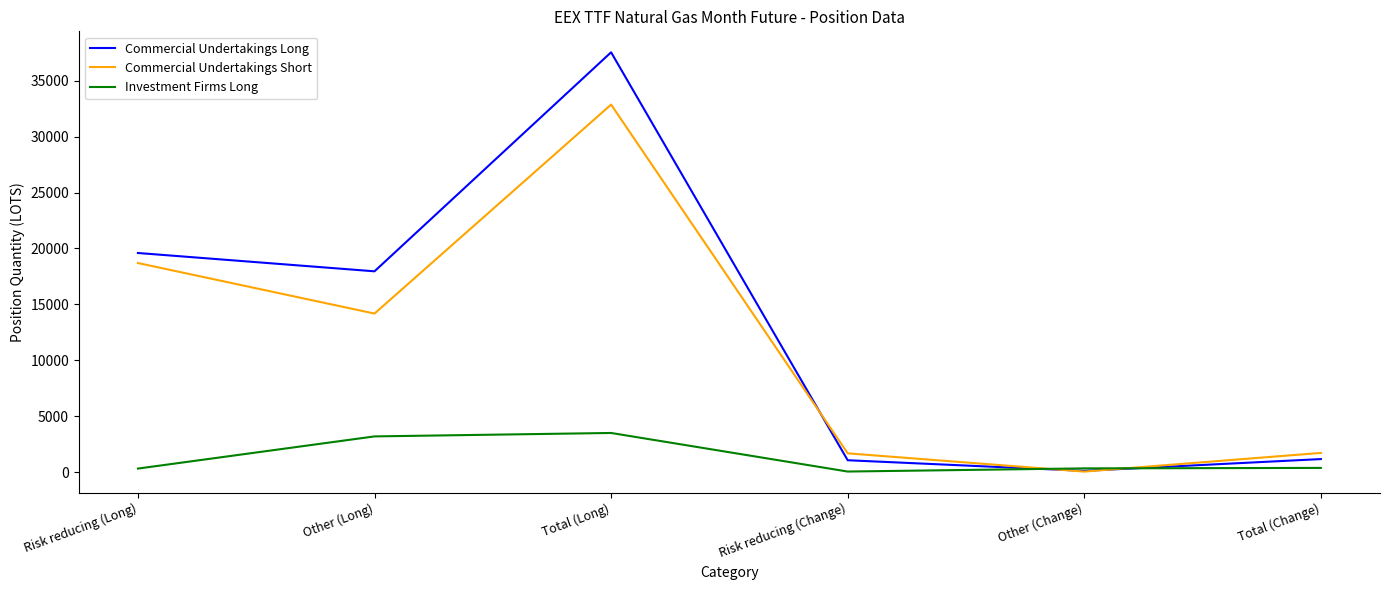

What is the average value of the Commercial Undertakings Long series?

12899.2